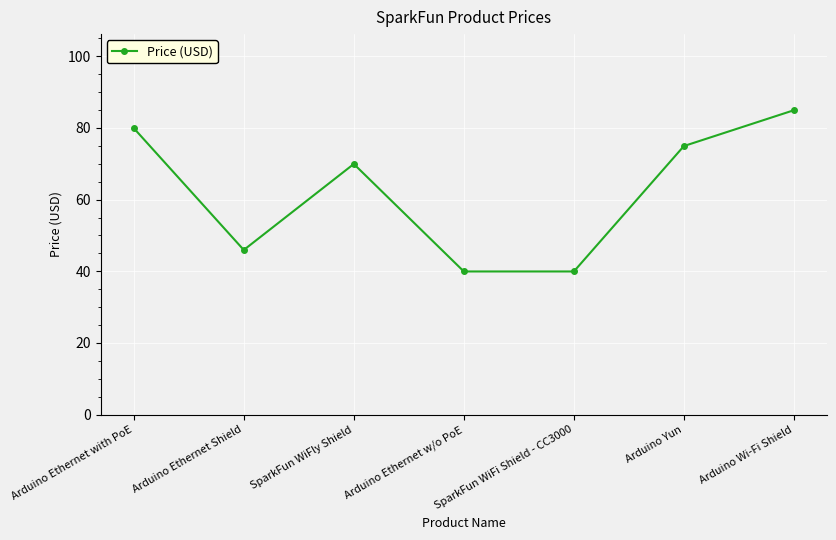

Does the chart have visible grid lines?

Yes